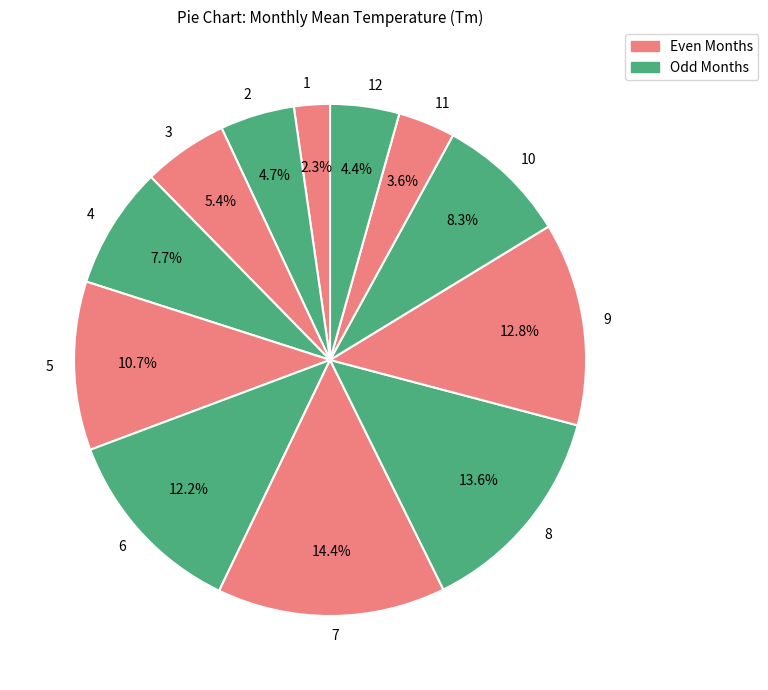

To the nearest percent, what is the difference between the largest and smallest slice percentages?

12%